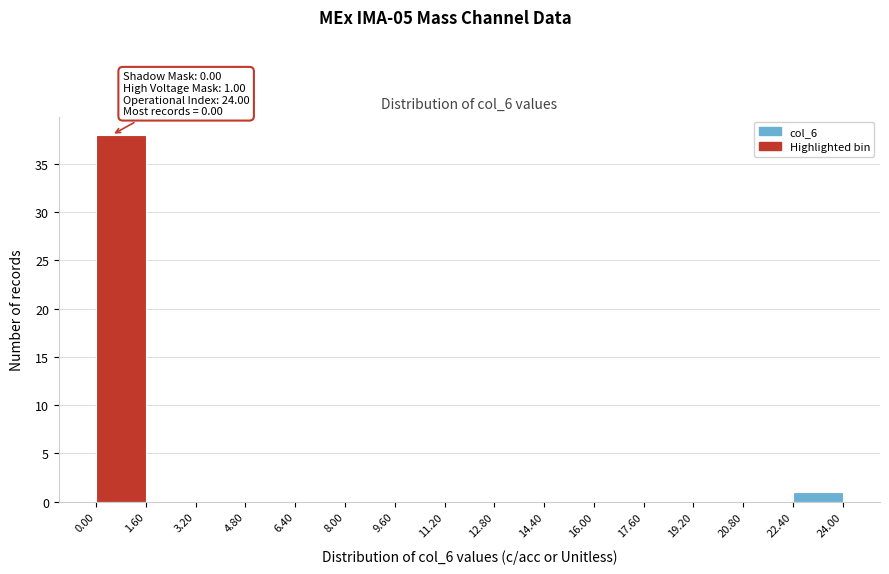

Over which range of the x-axis is the bar tallest?

0.00 to 1.60